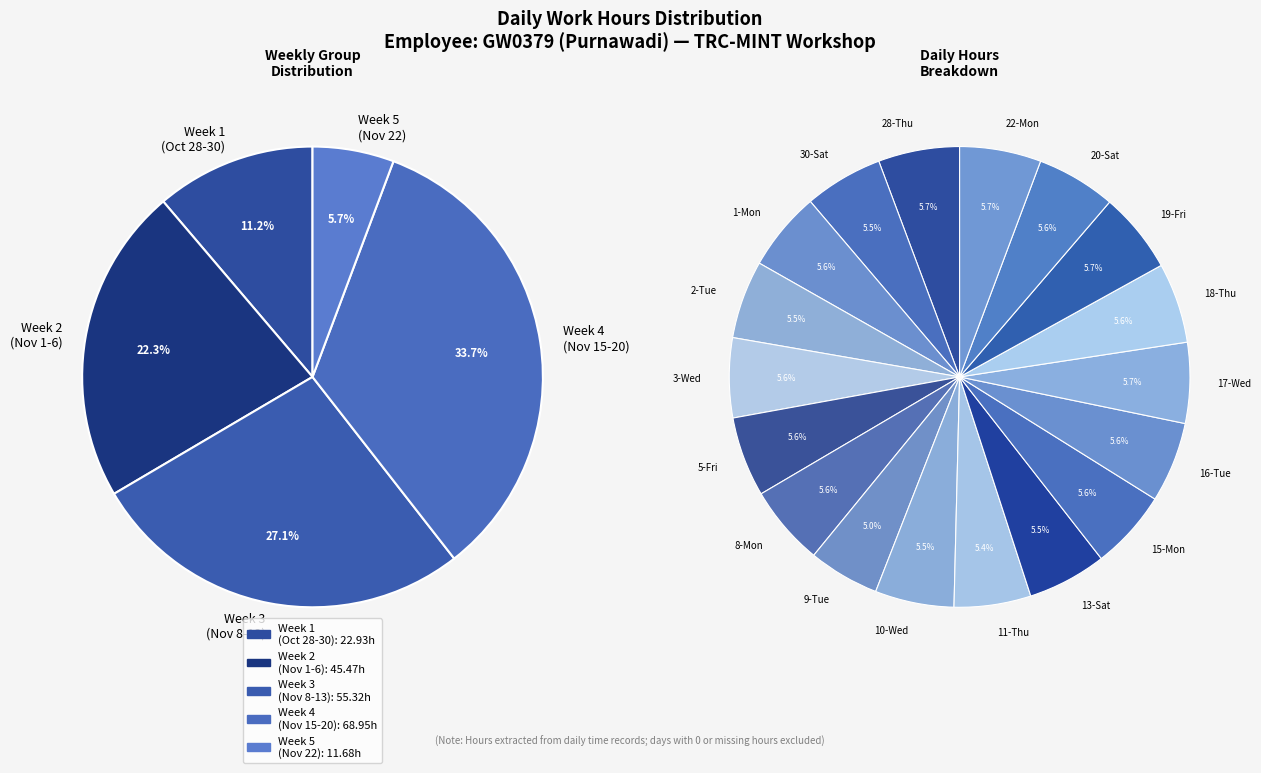

Combined, do 22-Mon and 20-Sat account for over 50%?

No